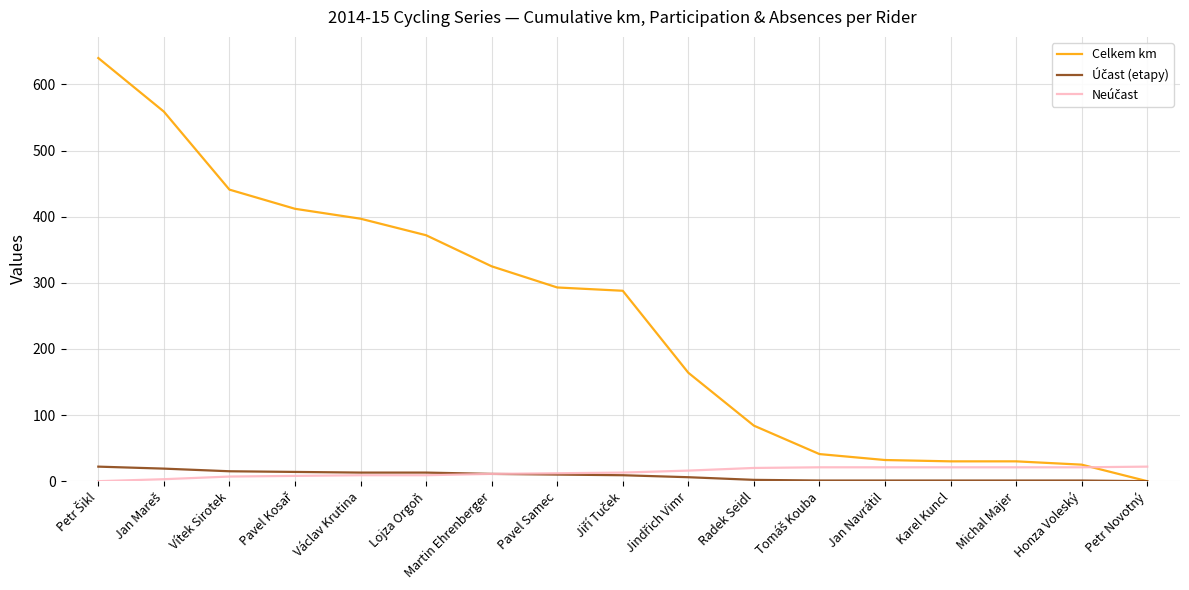

How many lines are shown in the chart?

3